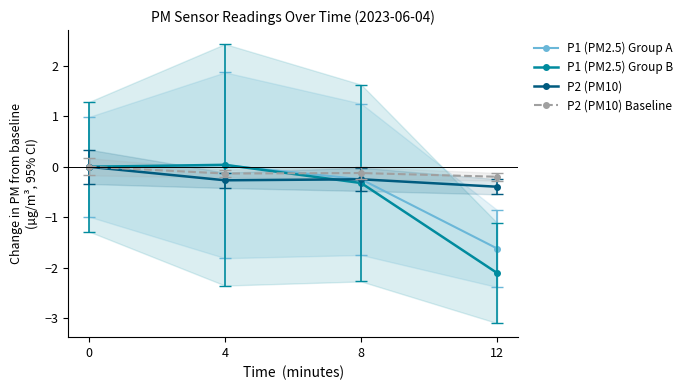

How many interior local peaks does the P1 (PM2.5) Group A series have?

1